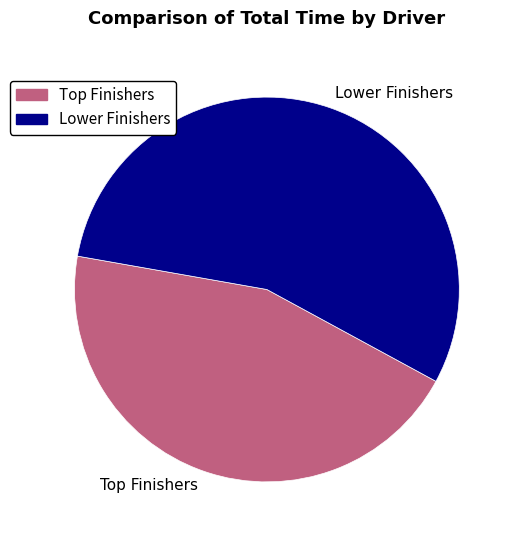

Rank the categories by value from highest to lowest.

Lower Finishers, Top Finishers